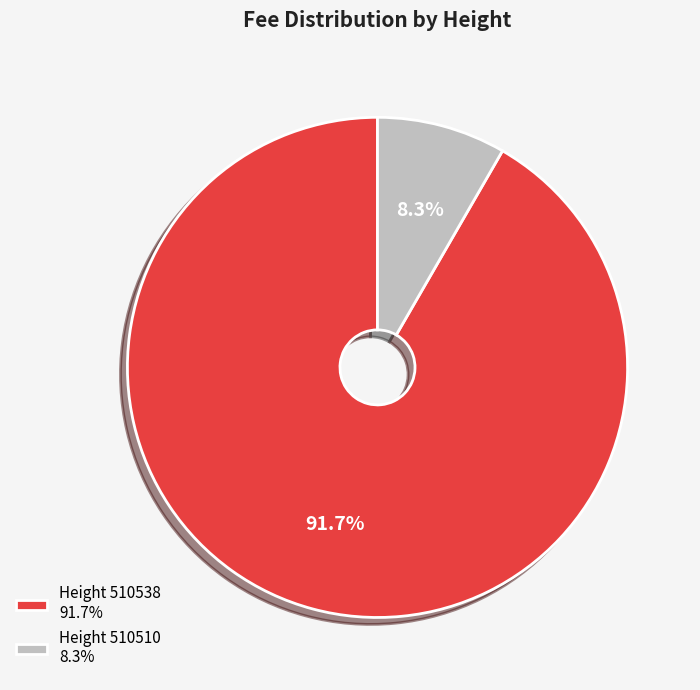

Rank the categories by value from highest to lowest.

Height 510538 91.7%, Height 510510 8.3%